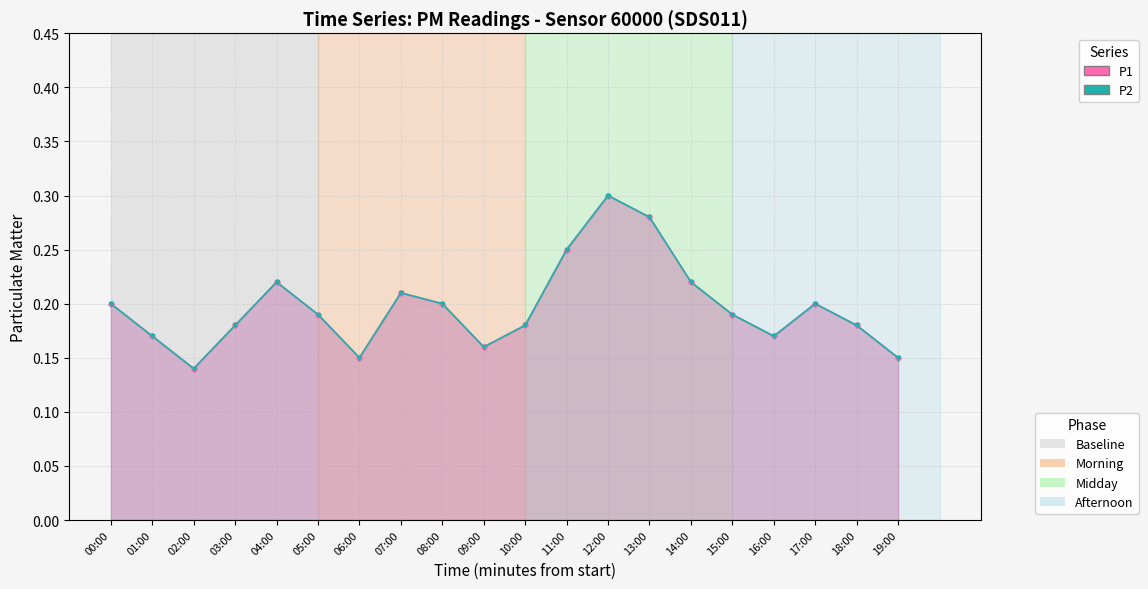

What is the greatest value displayed?

0.3